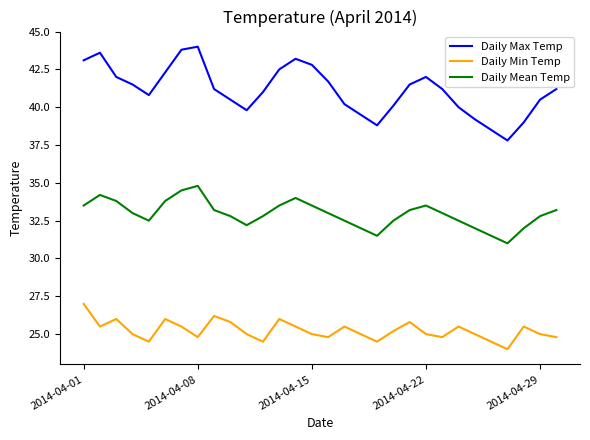

What is the lowest value of the Daily Min Temp series?

24.0